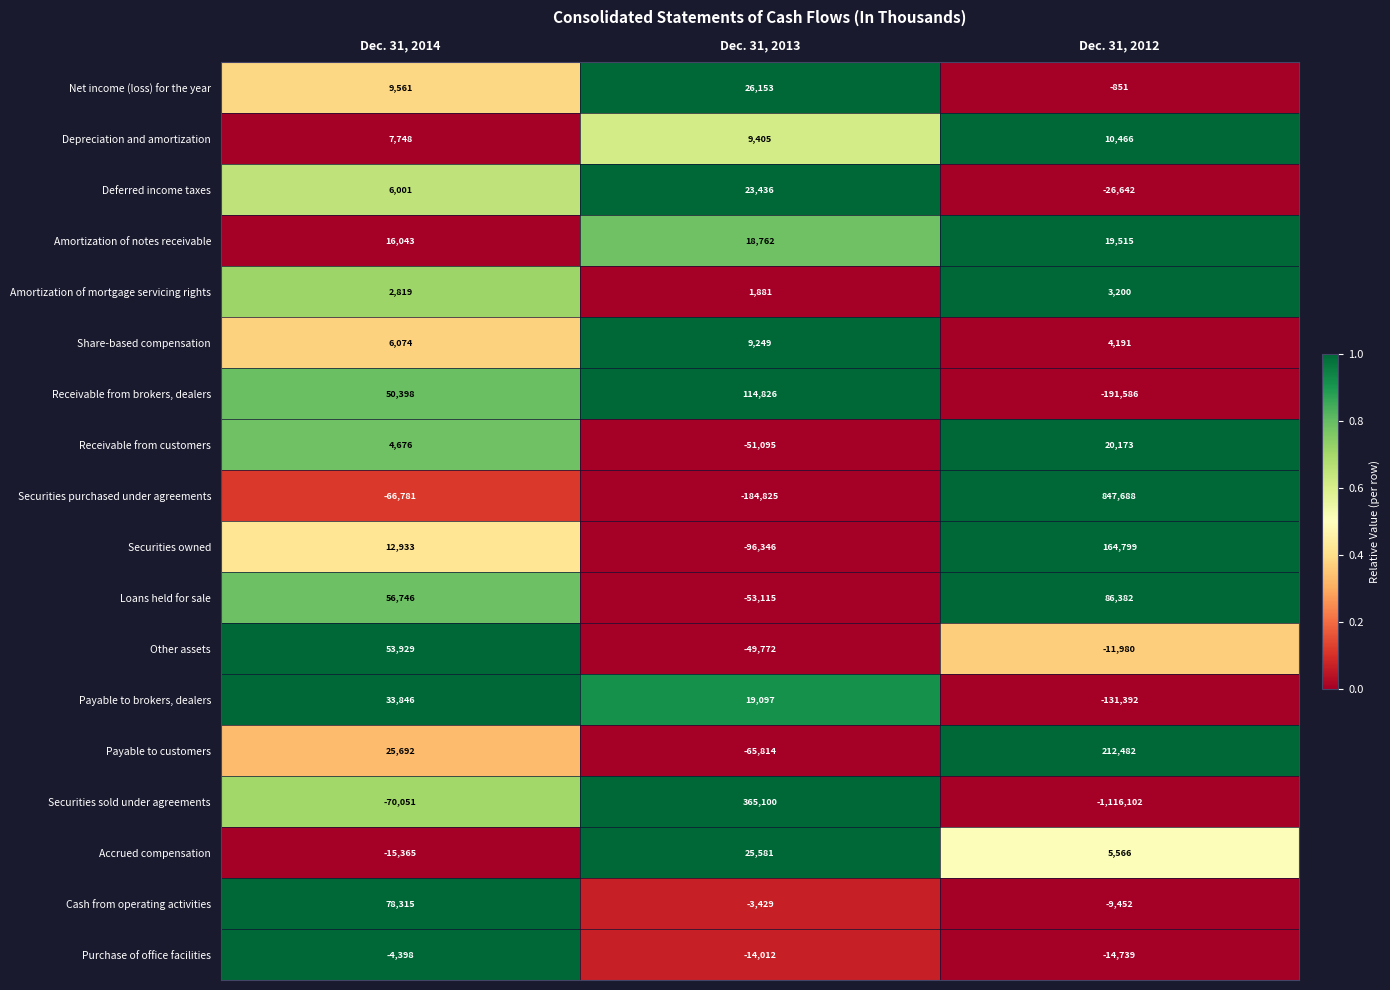

Between Dec. 31, 2014 and Dec. 31, 2012, which series saw the biggest shift?

Securities sold under agreements